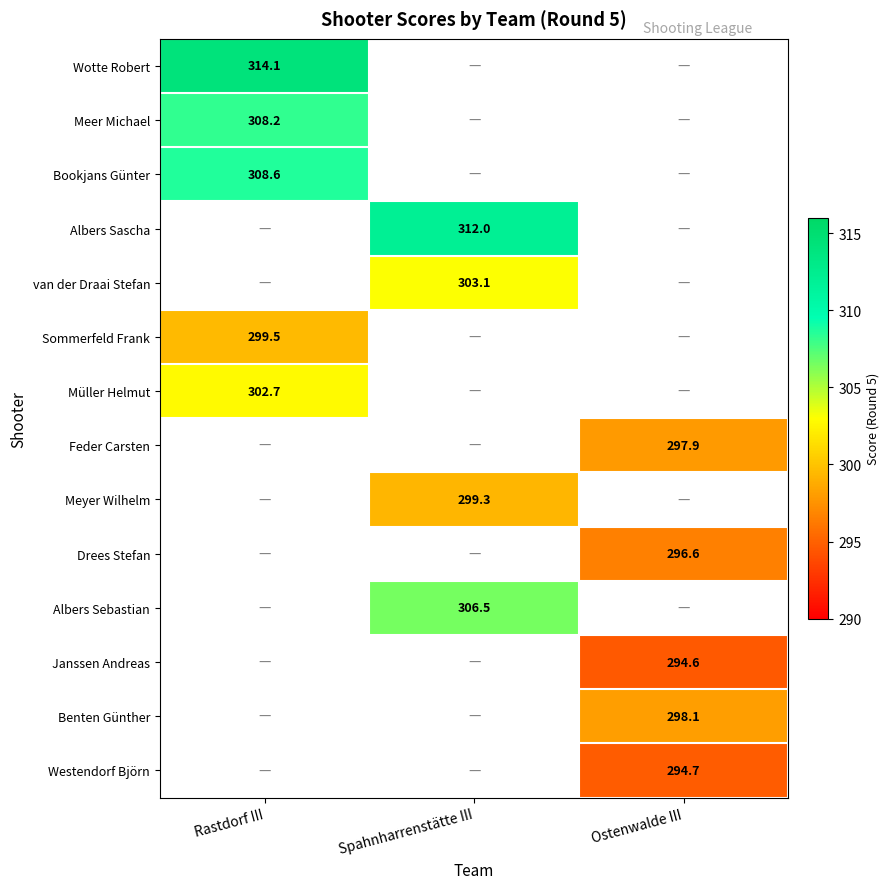

True or false: Sommerfeld Frank has a value of 394.4 at Rastdorf III.

False